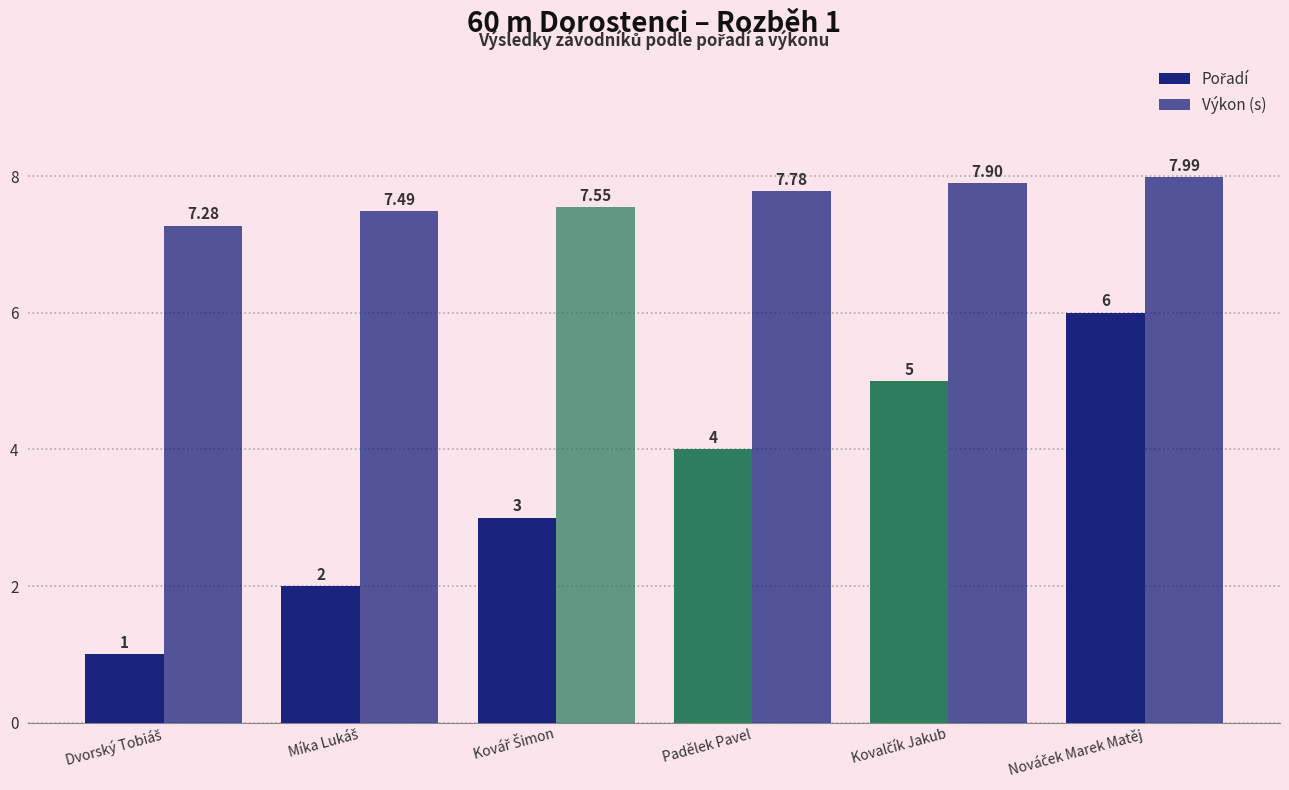

How many bars are there in each group?

2